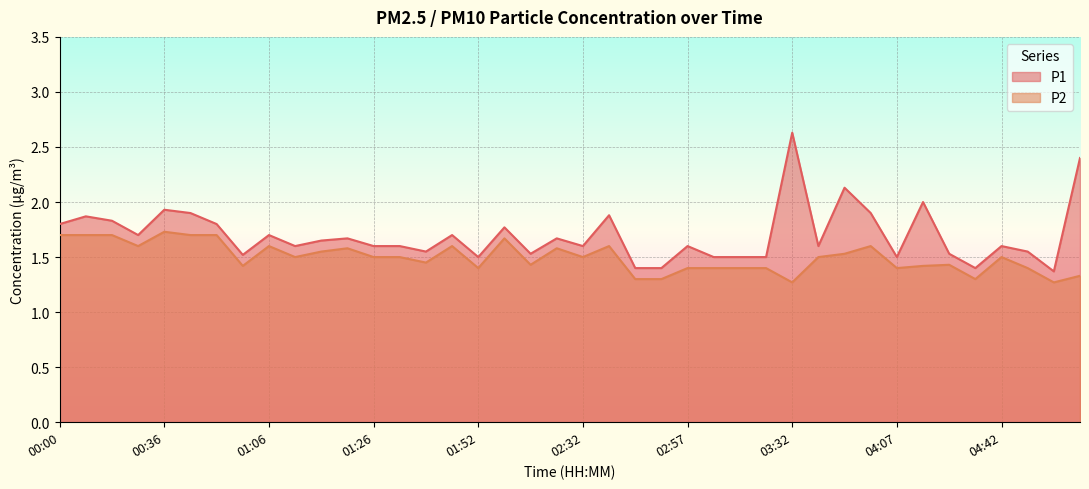

Rank the series by their average value, from lowest to highest.

P2, P1